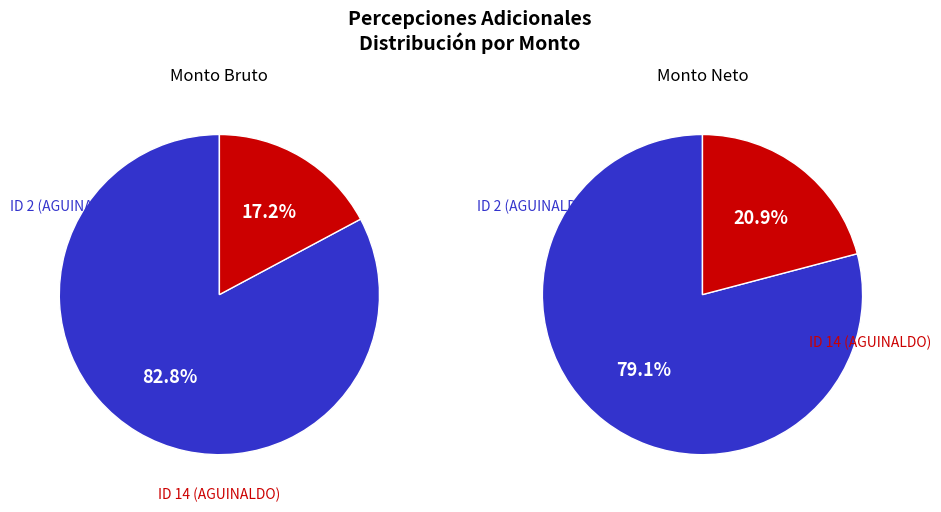

Which series has the widest spread of values?

Monto bruto